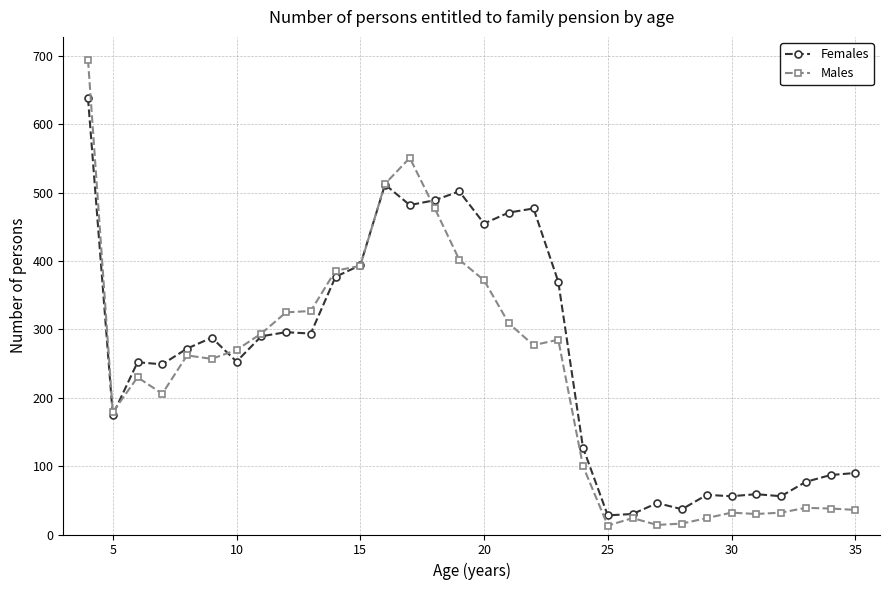

How many categories are shown in the chart?

32